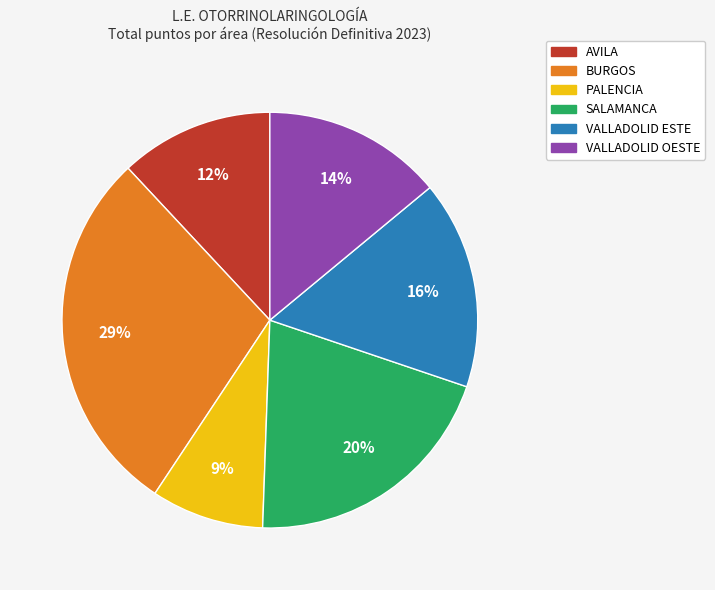

Count the number of slices in the pie.

6